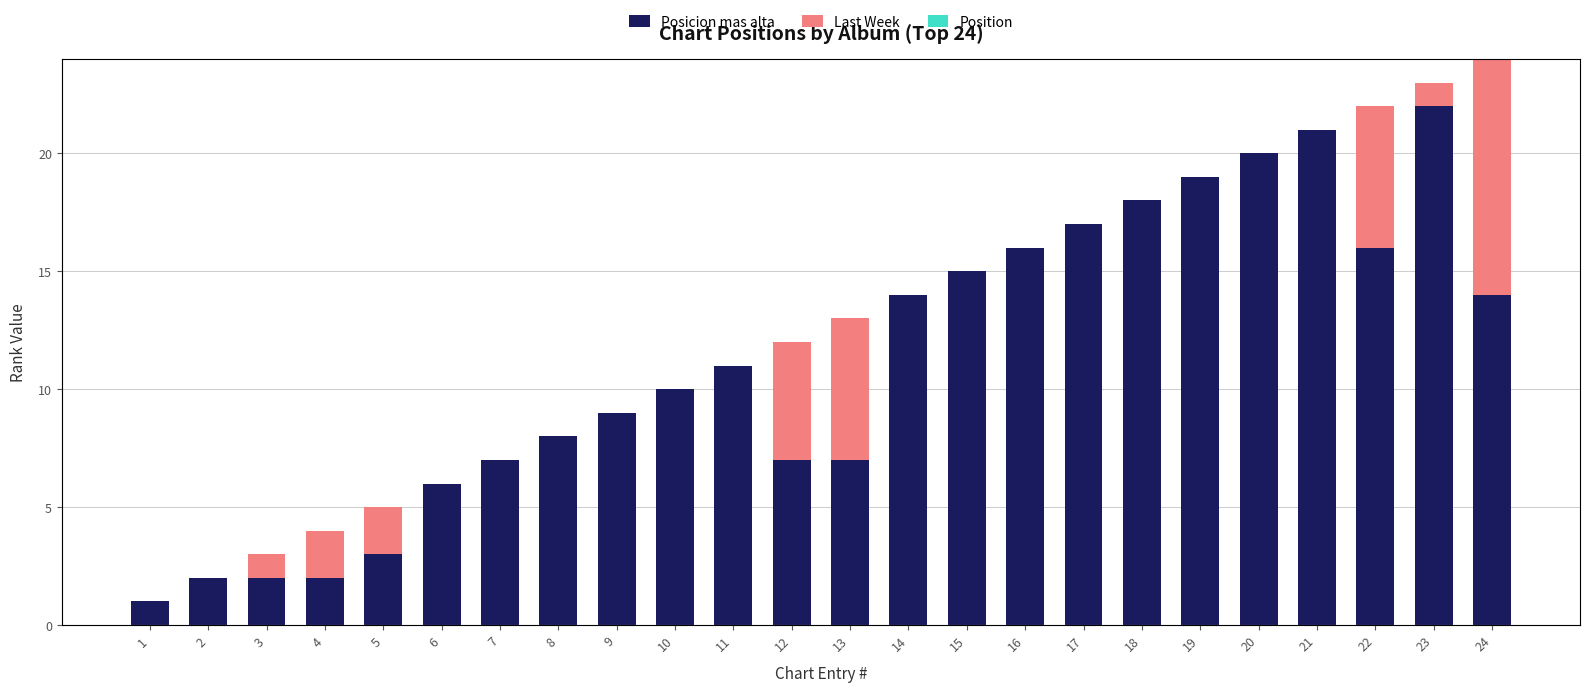

At which label does Position reach its minimum?

1